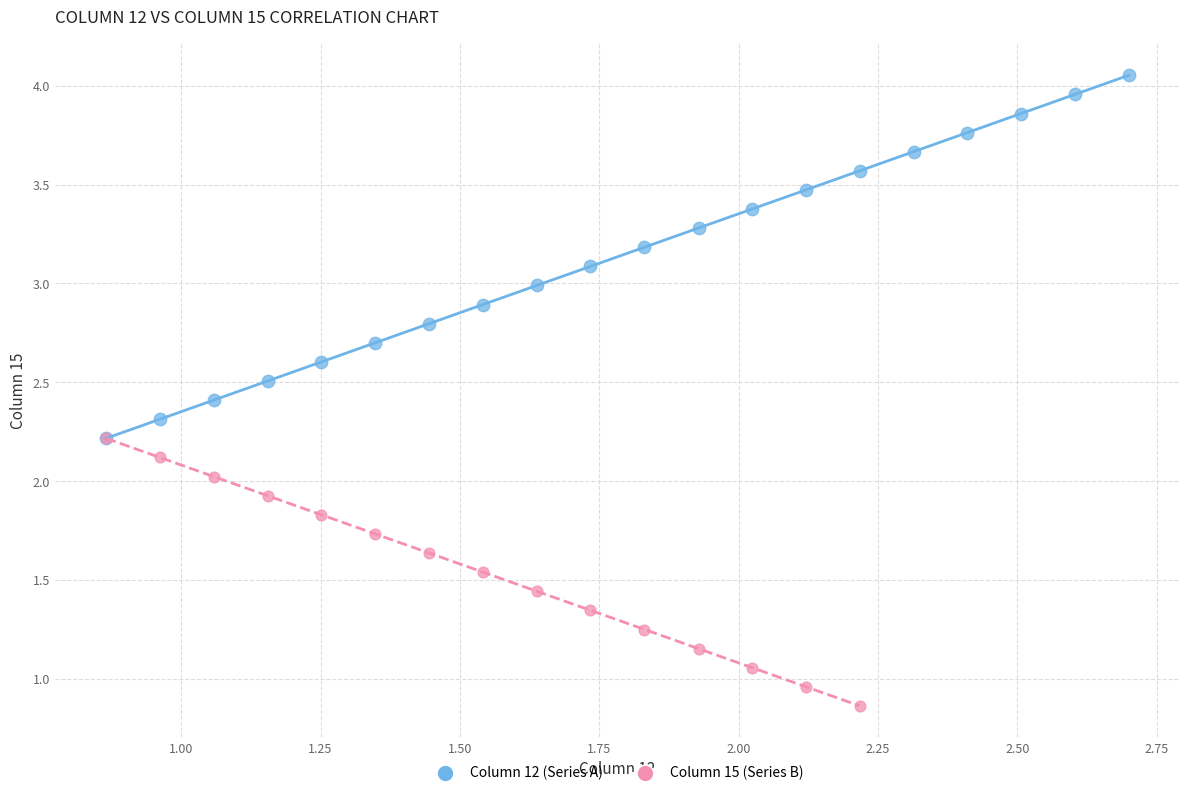

Which series contains the highest Y value?

Column 12 (Series A)